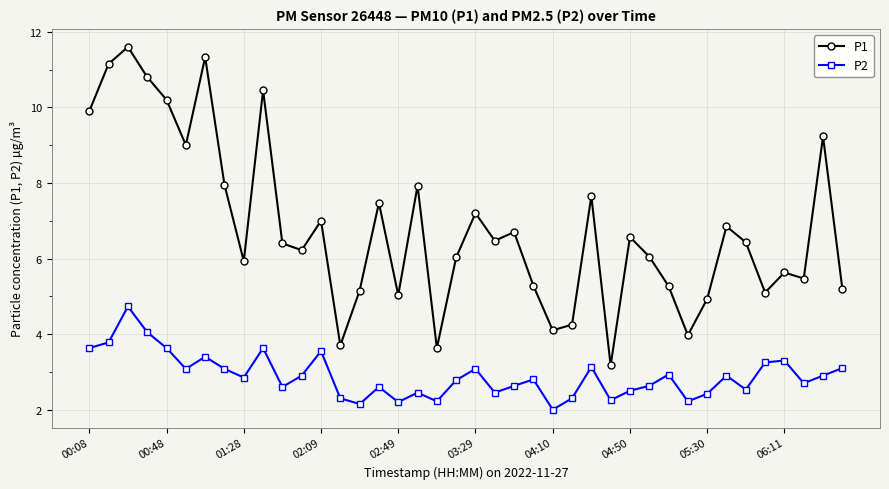

True or false: P2 and P1 cross at least once.

False